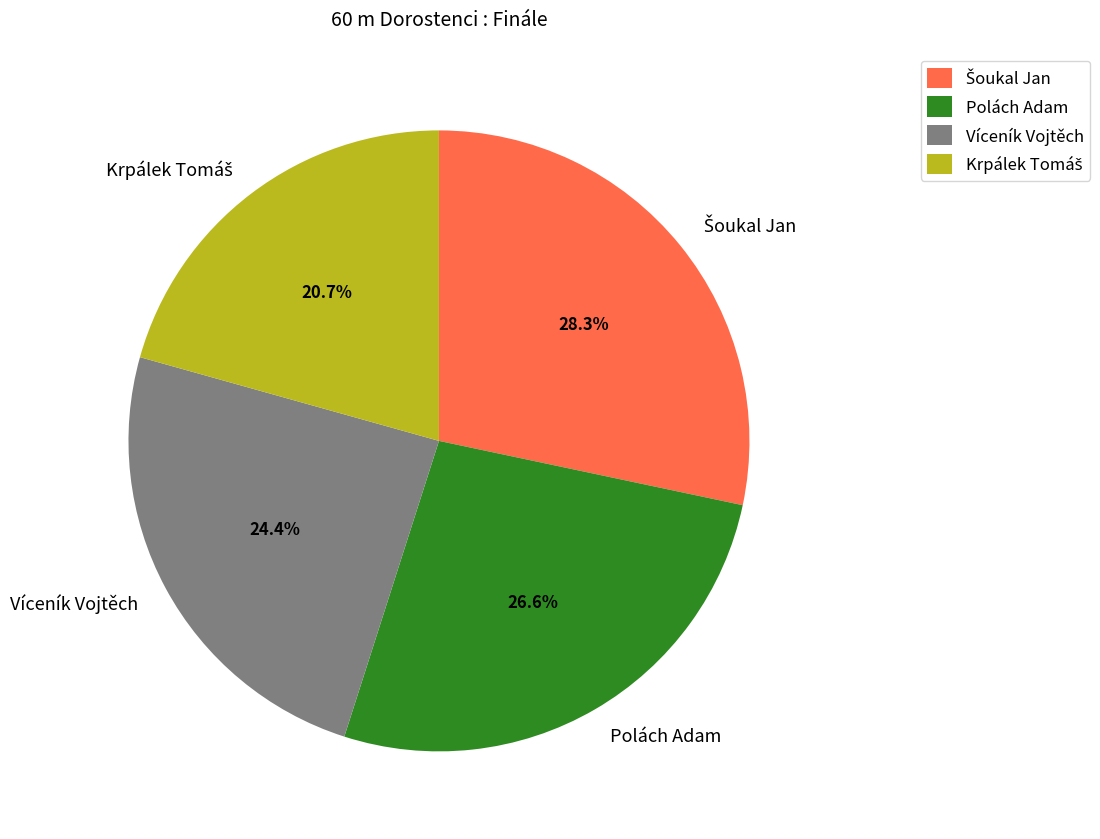

Is the sum of Víceník Vojtěch and Polách Adam greater than half?

Yes